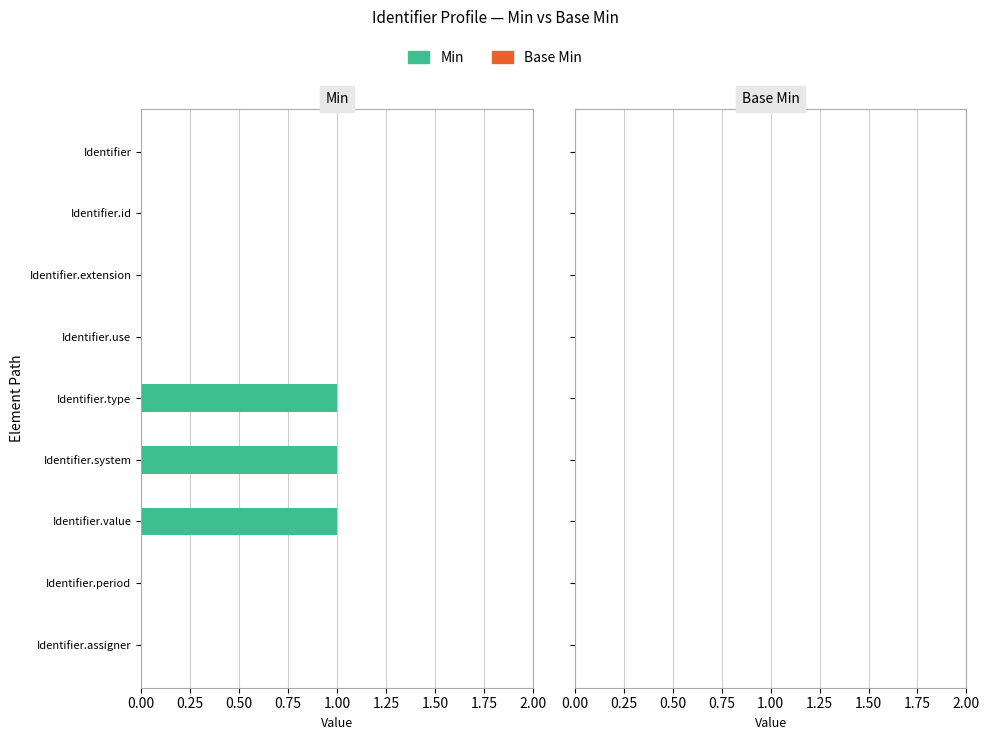

Is it true that the value at Identifier.type is 2?

False